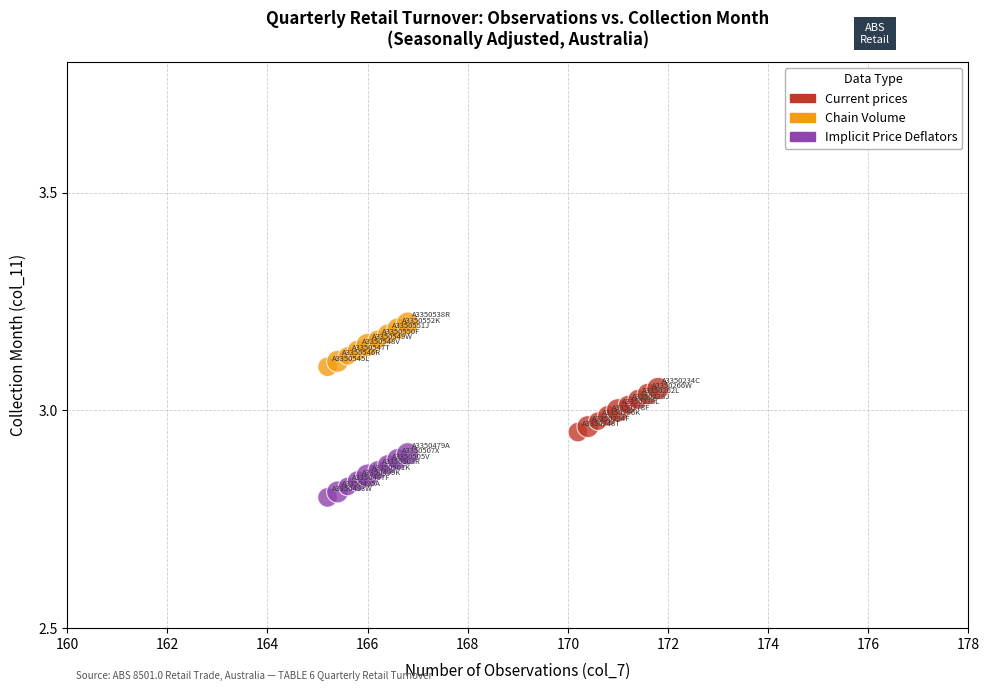

Which series contains the lowest Y value?

Implicit Price Deflators